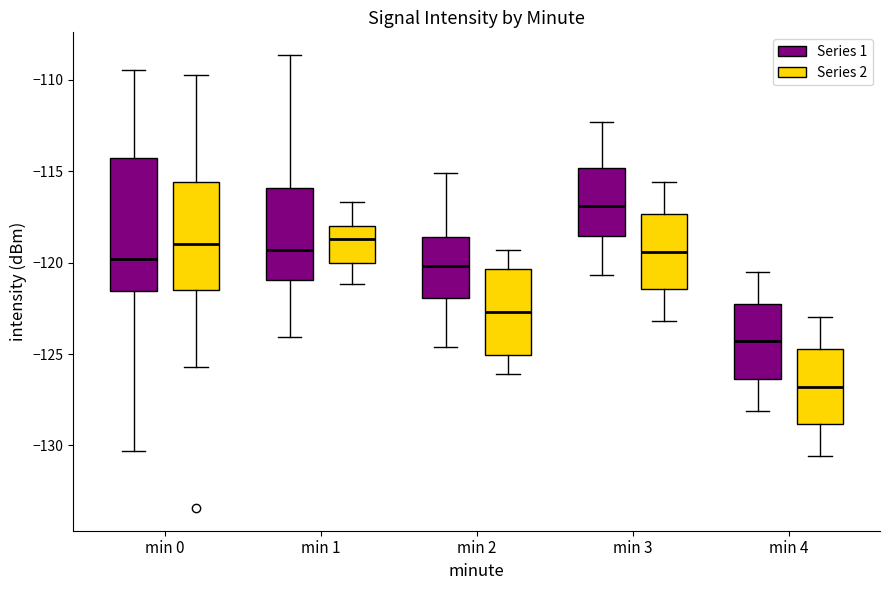

Where does the median line of the box for min 3 (Series 1) sit on the y-axis? The values are not printed on the chart, so give them approximately, as read against the axis.

-117.0